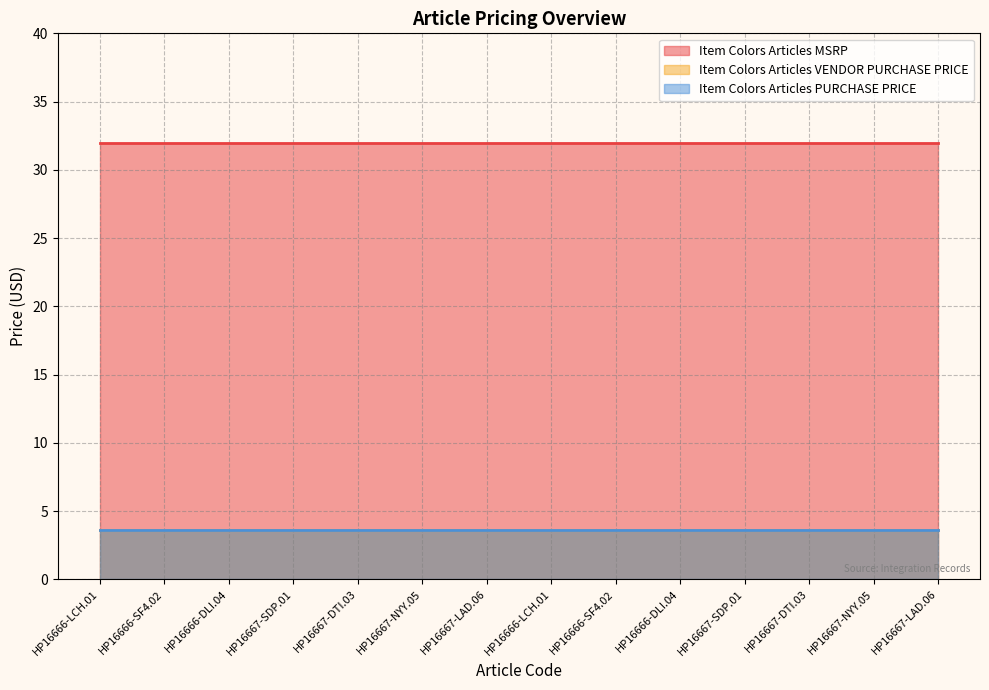

How many lines are shown in the chart?

3